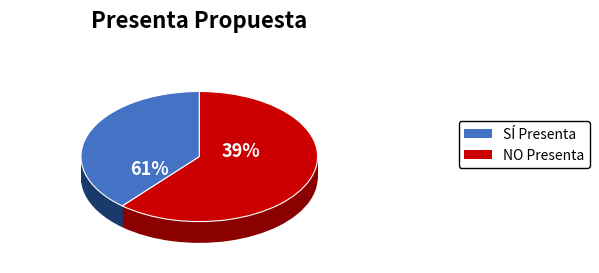

Which slice is the smallest?

SÍ